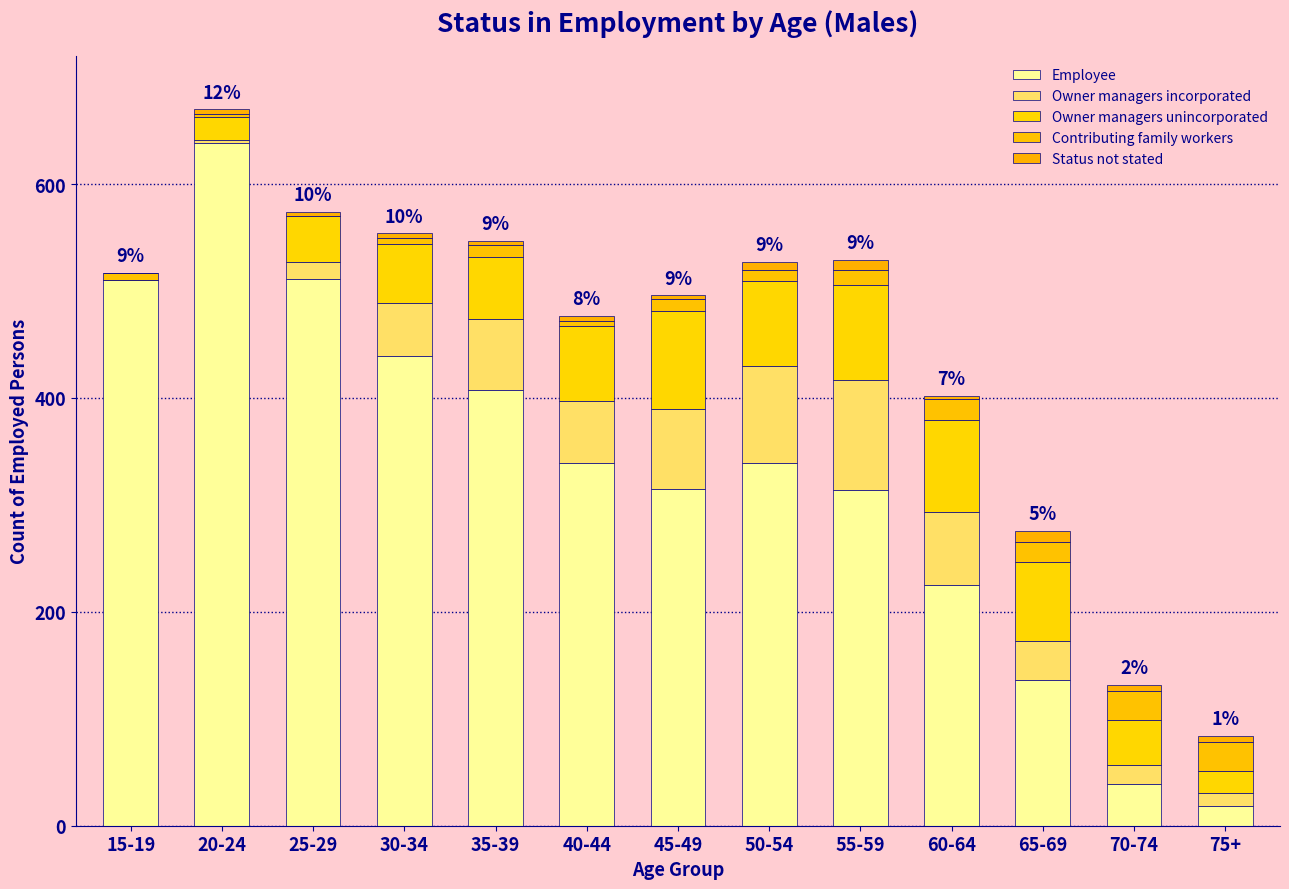

Does the chart contain stacked bars?

Yes